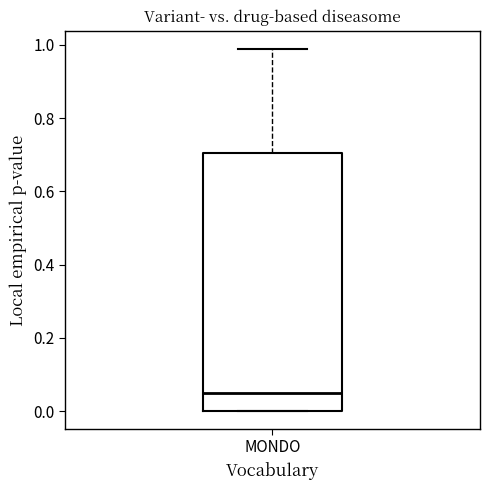

Transcribe this box plot: give where the median line is, the range the box spans, and where the two whiskers end, as read against the y-axis. The values are not printed on the chart, so give them approximately, as read against the axis.

median 0.04, box 0.00 to 0.70, whiskers 0.00 to 0.98